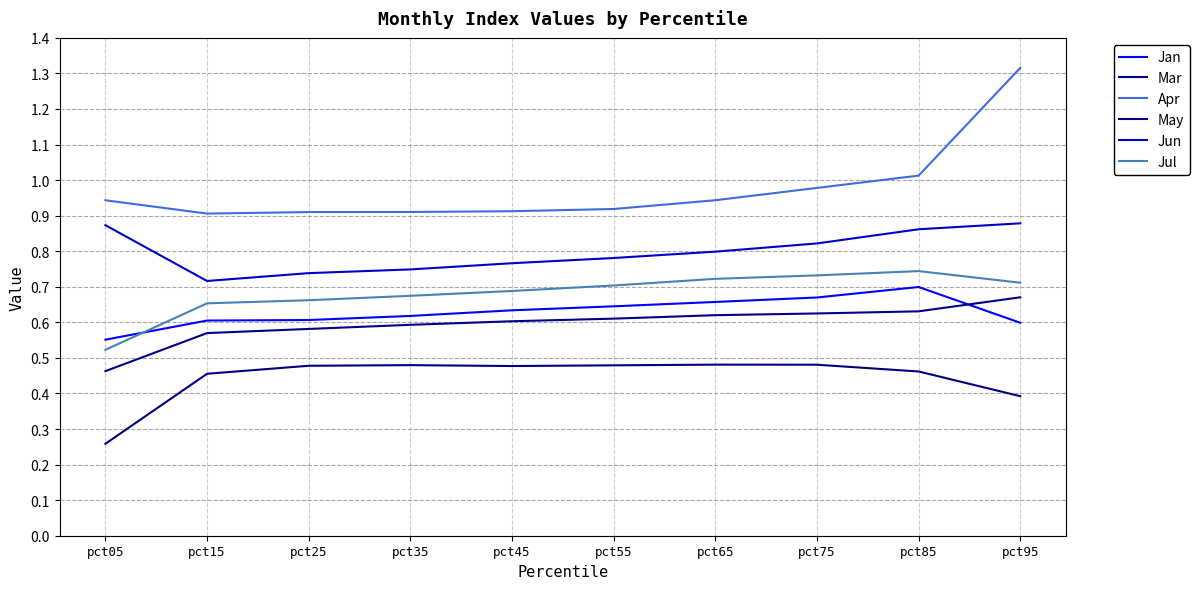

How many categories are shown in the chart?

10